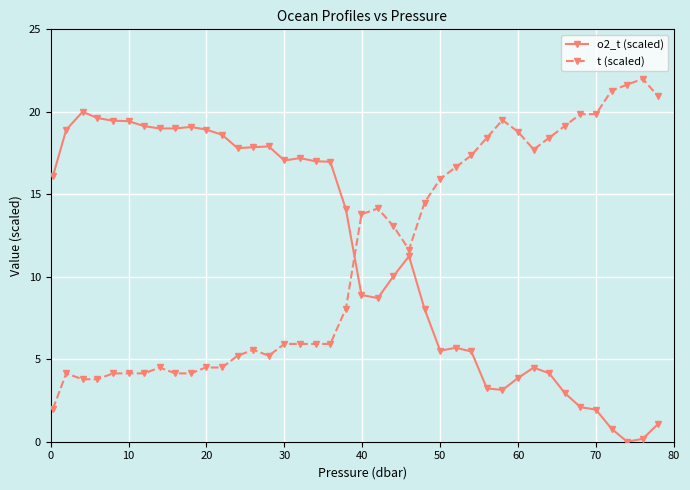

What is the value of the t (scaled) point at the 21st from the left?

13.8